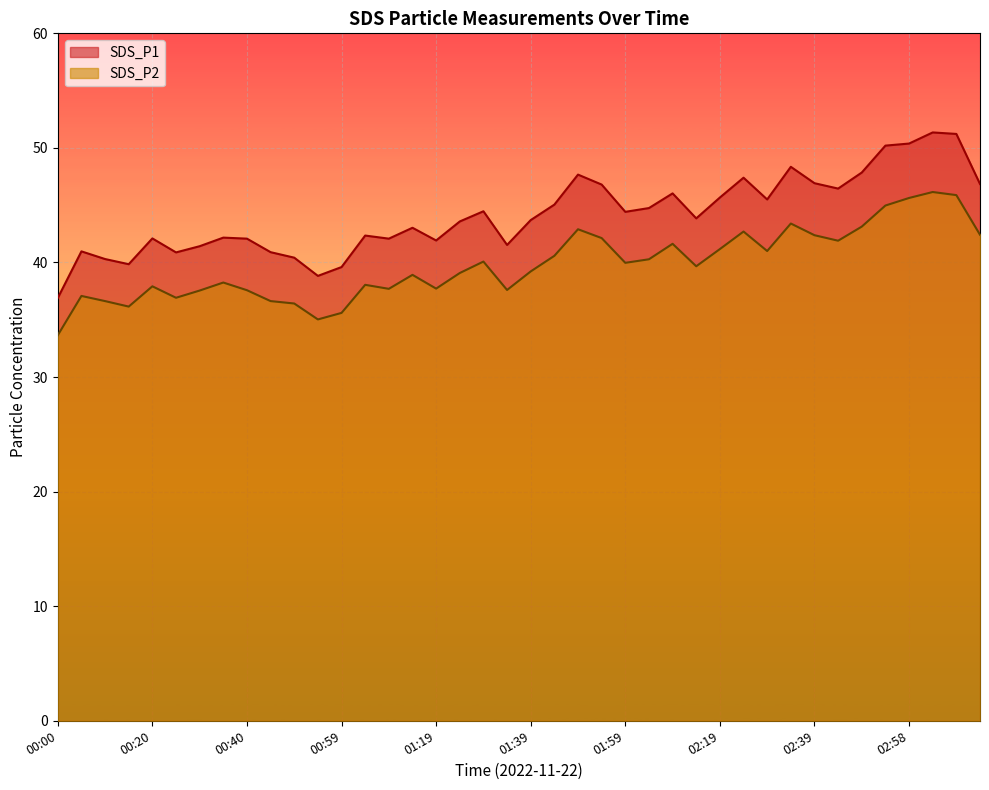

What position from the left is 00:05?

2